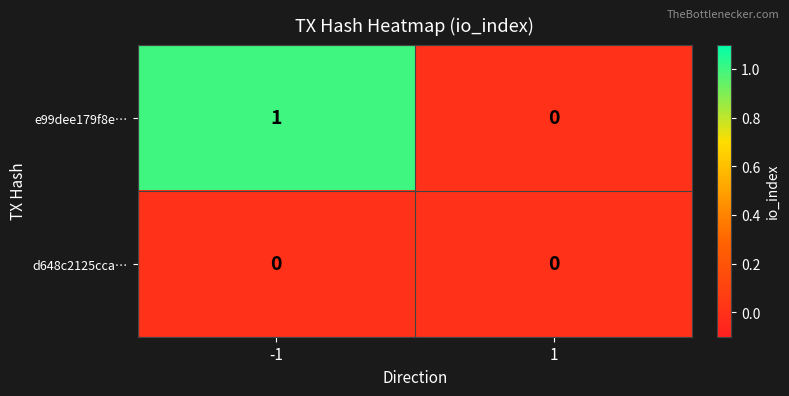

Reading left to right, transcribe all the data shown in this chart.

e99dee179f8e…: 1	0
d648c2125cca…: 0	0